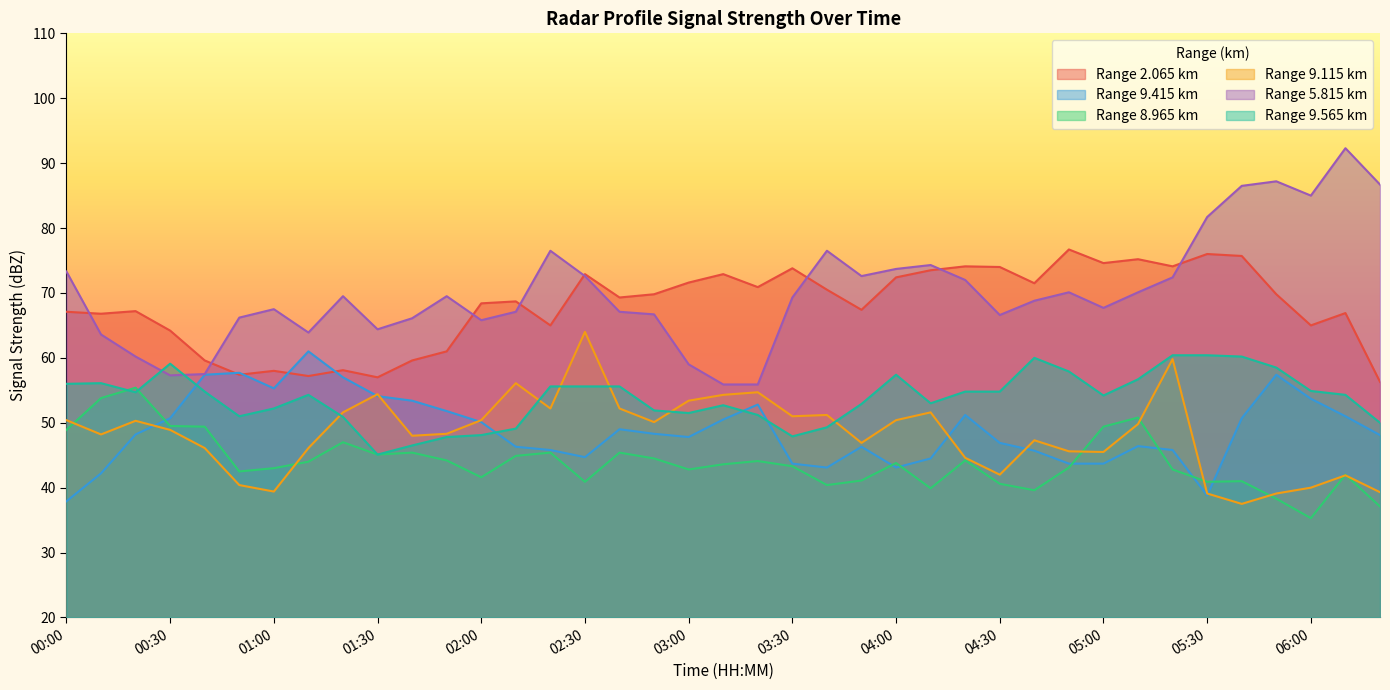

Reading left to right, transcribe all the data shown in this chart.

2.065: 00:00=67.1	00:10=66.8	00:20=67.2	00:30=64.2	00:40=59.6	00:50=57.4	01:00=58.0	01:10=57.2	01:20=58.1	01:30=57.0	01:40=59.6	01:50=61.0	02:00=68.4	02:10=68.7	02:20=65.0	02:30=72.9	02:40=69.3	02:50=69.8	03:00=71.6	03:10=72.9	03:20=70.9	03:30=73.8	03:40=70.5	03:50=67.4	04:00=72.4	04:10=73.5	04:20=74.1	04:30=74.0	04:40=71.5	04:50=76.7	05:00=74.6	05:10=75.2	05:20=74.1	05:30=76.0	05:40=75.7	05:50=69.8	06:00=65.0	06:10=66.9	06:20=56.3
9.415: 00:00=37.9	00:10=42.2	00:20=48.2	00:30=50.7	00:40=57.4	00:50=57.7	01:00=55.3	01:10=61.0	01:20=57.0	01:30=54.1	01:40=53.4	01:50=51.8	02:00=50.1	02:10=46.3	02:20=45.8	02:30=44.7	02:40=49.0	02:50=48.3	03:00=47.8	03:10=50.5	03:20=52.8	03:30=43.7	03:40=43.1	03:50=46.3	04:00=43.1	04:10=44.5	04:20=51.2	04:30=46.9	04:40=45.7	04:50=43.7	05:00=43.7	05:10=46.4	05:20=45.8	05:30=38.8	05:40=50.7	05:50=57.4	06:00=53.7	06:10=51.0	06:20=48.1
8.965: 00:00=48.9	00:10=53.8	00:20=55.4	00:30=49.5	00:40=49.4	00:50=42.5	01:00=43.0	01:10=44.0	01:20=47.0	01:30=45.1	01:40=45.4	01:50=44.2	02:00=41.6	02:10=44.9	02:20=45.4	02:30=40.9	02:40=45.4	02:50=44.5	03:00=42.8	03:10=43.6	03:20=44.1	03:30=43.3	03:40=40.4	03:50=41.1	04:00=43.8	04:10=39.9	04:20=44.2	04:30=40.6	04:40=39.6	04:50=43.1	05:00=49.4	05:10=50.8	05:20=42.8	05:30=40.9	05:40=41.0	05:50=38.3	06:00=35.3	06:10=42.0	06:20=37.1
9.115: 00:00=50.4	00:10=48.2	00:20=50.3	00:30=48.9	00:40=46.1	00:50=40.4	01:00=39.4	01:10=46.1	01:20=51.6	01:30=54.4	01:40=48.0	01:50=48.3	02:00=50.4	02:10=56.1	02:20=52.2	02:30=64.0	02:40=52.2	02:50=50.1	03:00=53.4	03:10=54.3	03:20=54.7	03:30=51.0	03:40=51.2	03:50=46.9	04:00=50.4	04:10=51.6	04:20=44.6	04:30=42.0	04:40=47.3	04:50=45.6	05:00=45.5	05:10=49.8	05:20=59.8	05:30=39.1	05:40=37.5	05:50=39.1	06:00=40.0	06:10=41.9	06:20=39.3
5.815: 00:00=73.3	00:10=63.6	00:20=60.2	00:30=57.3	00:40=57.5	00:50=66.2	01:00=67.5	01:10=63.9	01:20=69.5	01:30=64.4	01:40=66.1	01:50=69.5	02:00=65.8	02:10=67.1	02:20=76.5	02:30=72.6	02:40=67.1	02:50=66.7	03:00=59.0	03:10=55.9	03:20=55.9	03:30=69.3	03:40=76.5	03:50=72.6	04:00=73.7	04:10=74.3	04:20=72.0	04:30=66.6	04:40=68.8	04:50=70.1	05:00=67.7	05:10=70.1	05:20=72.4	05:30=81.7	05:40=86.5	05:50=87.2	06:00=85.0	06:10=92.3	06:20=86.7
9.565: 00:00=56.0	00:10=56.1	00:20=54.7	00:30=59.1	00:40=54.8	00:50=51.0	01:00=52.2	01:10=54.3	01:20=50.9	01:30=45.1	01:40=46.5	01:50=47.8	02:00=48.1	02:10=49.1	02:20=55.6	02:30=55.6	02:40=55.6	02:50=51.9	03:00=51.5	03:10=52.7	03:20=51.2	03:30=47.9	03:40=49.3	03:50=52.9	04:00=57.4	04:10=53.0	04:20=54.8	04:30=54.8	04:40=60.0	04:50=57.9	05:00=54.2	05:10=56.7	05:20=60.4	05:30=60.4	05:40=60.2	05:50=58.5	06:00=54.9	06:10=54.3	06:20=50.0